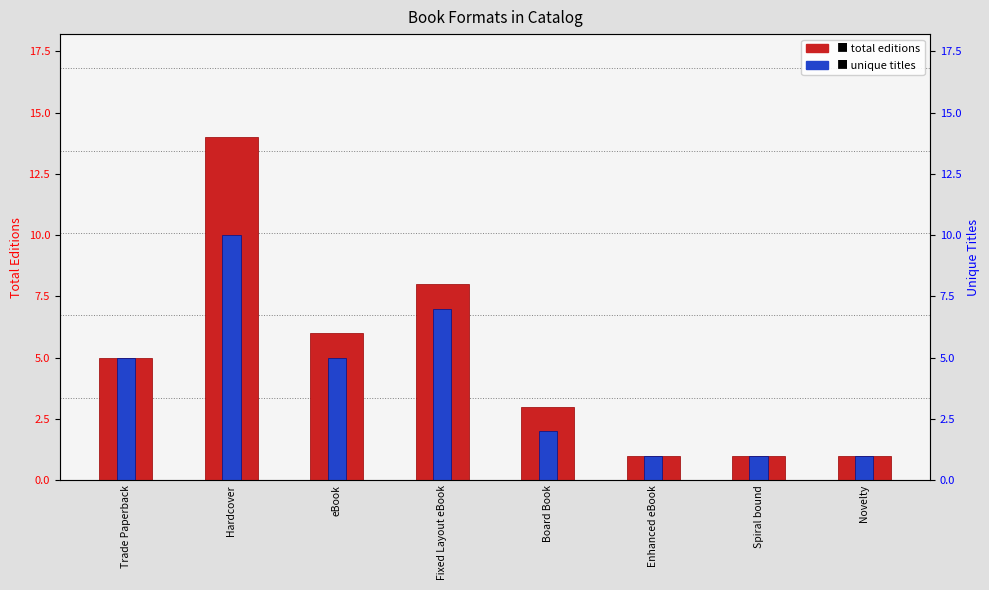

Which series has the largest range (max minus min)?

total editions